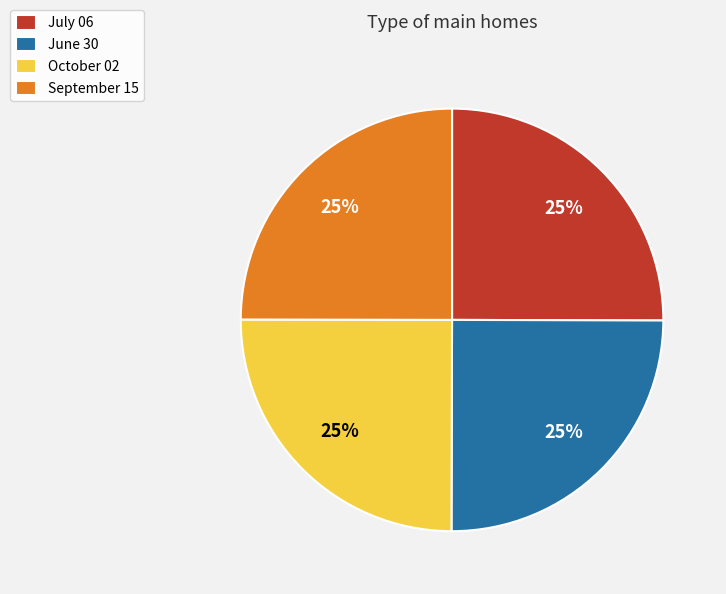

Approximately how many times larger is the value at September 15 compared to June 30?

1.0